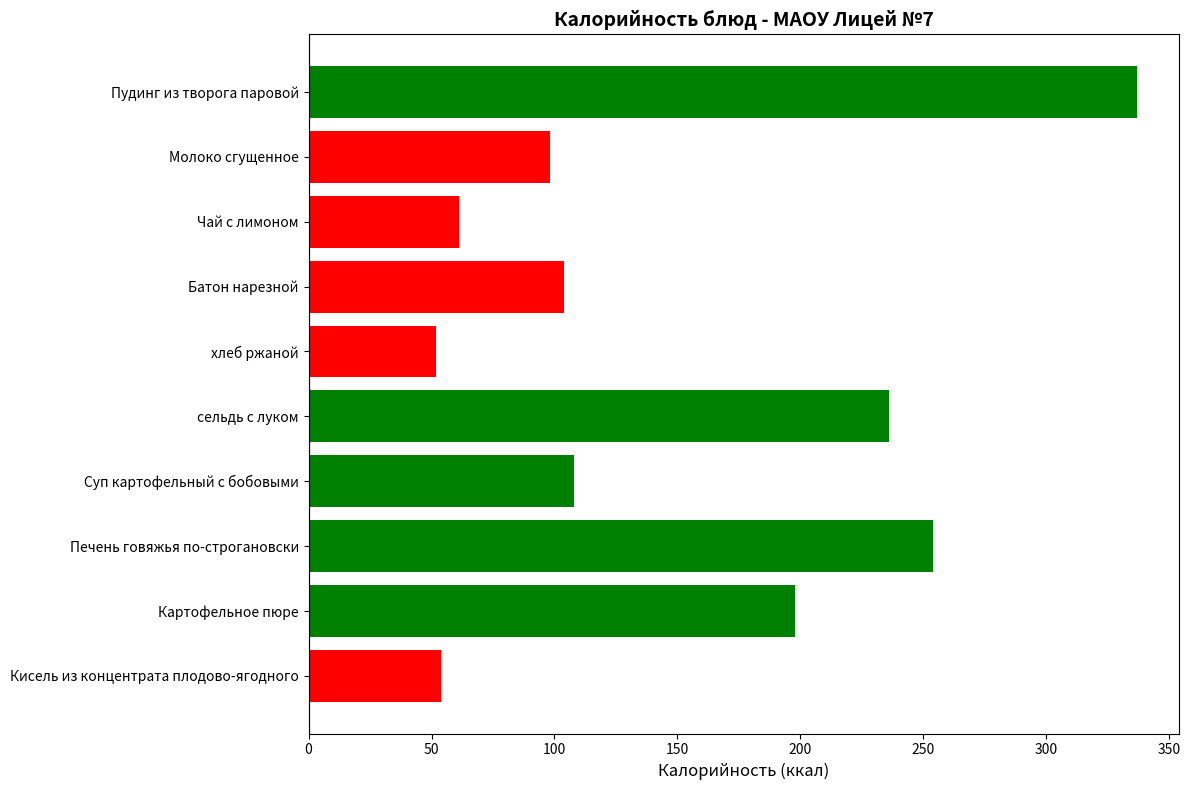

True or false: the data shows 98 at Молоко сгущенное.

True